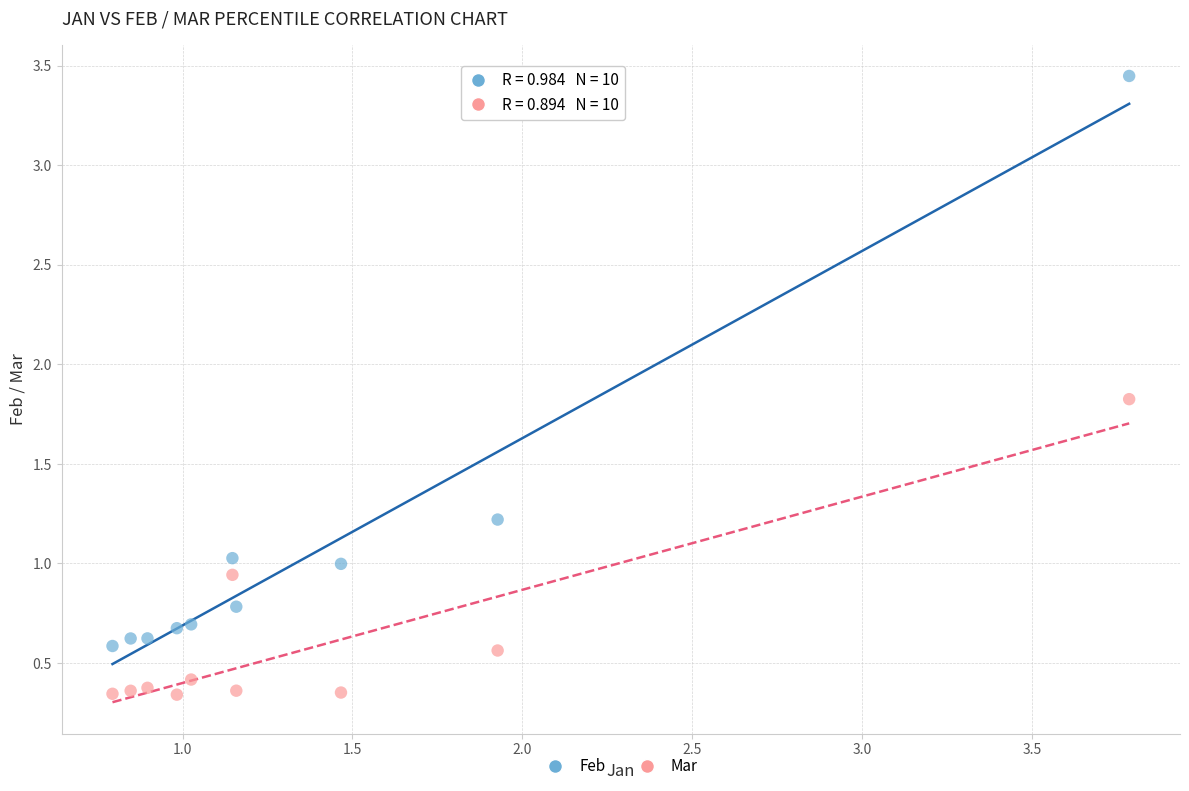

Across all data points, what is the range of X values (max minus min)?

3.0